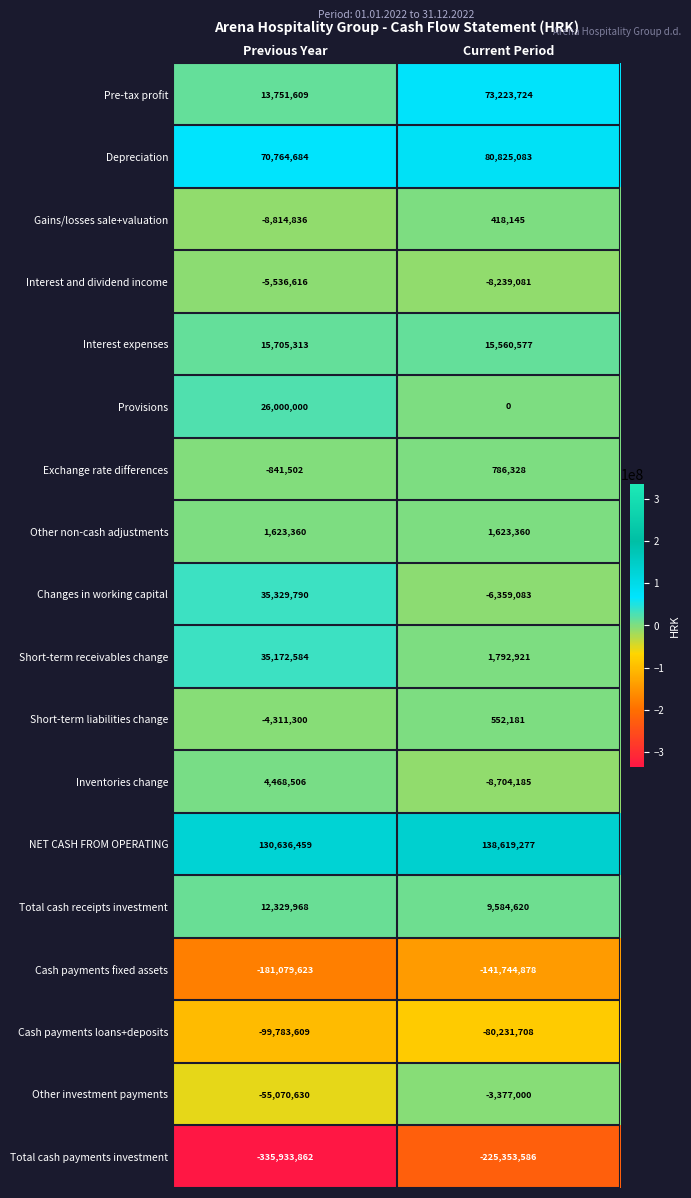

What is the total value across all series at Current Period?

-151023305